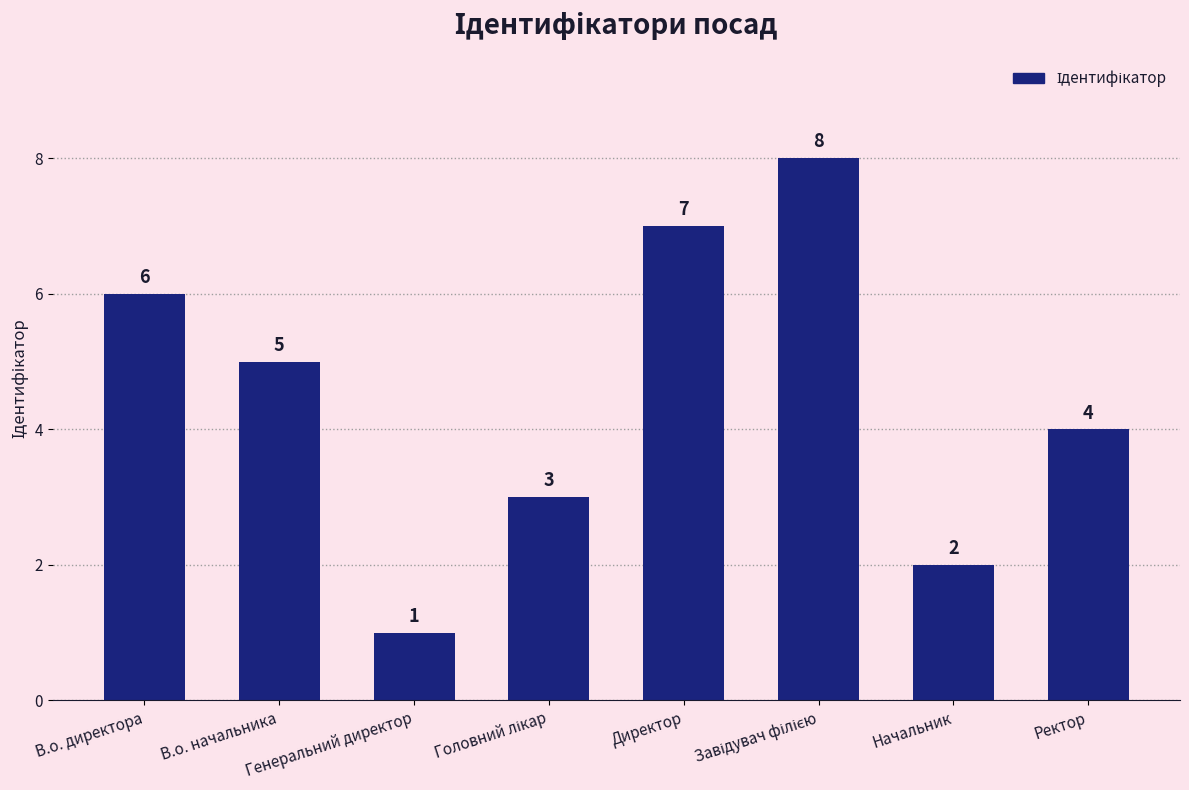

The value at Ректор is 4. True or false?

True